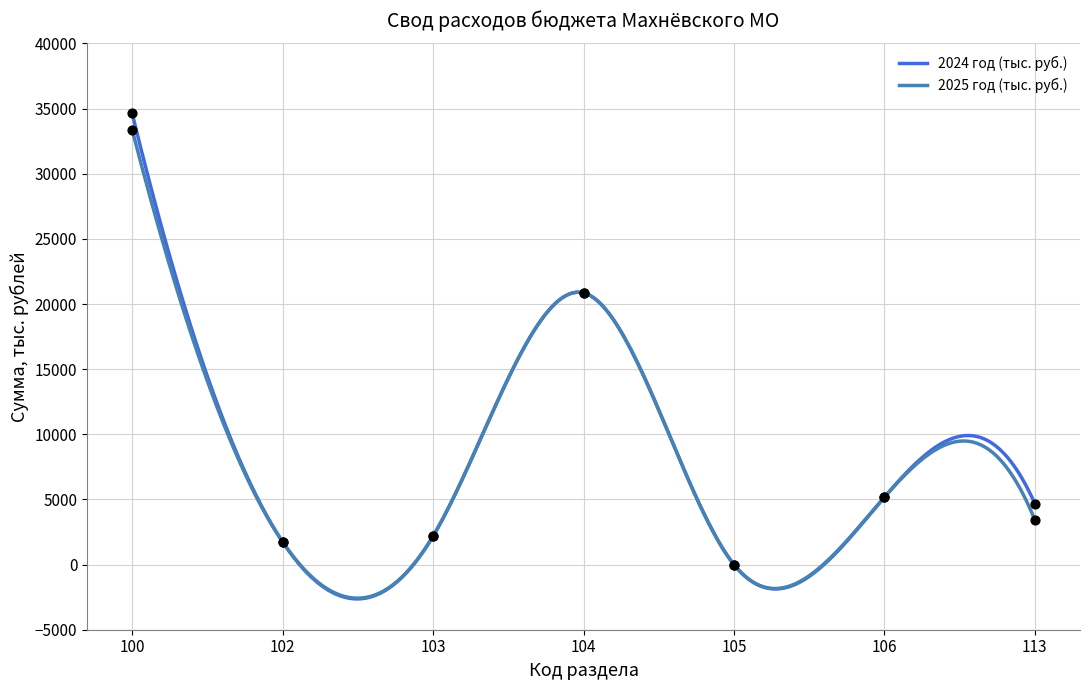

Which series reaches the maximum Y coordinate?

2024 год (тыс. руб.)